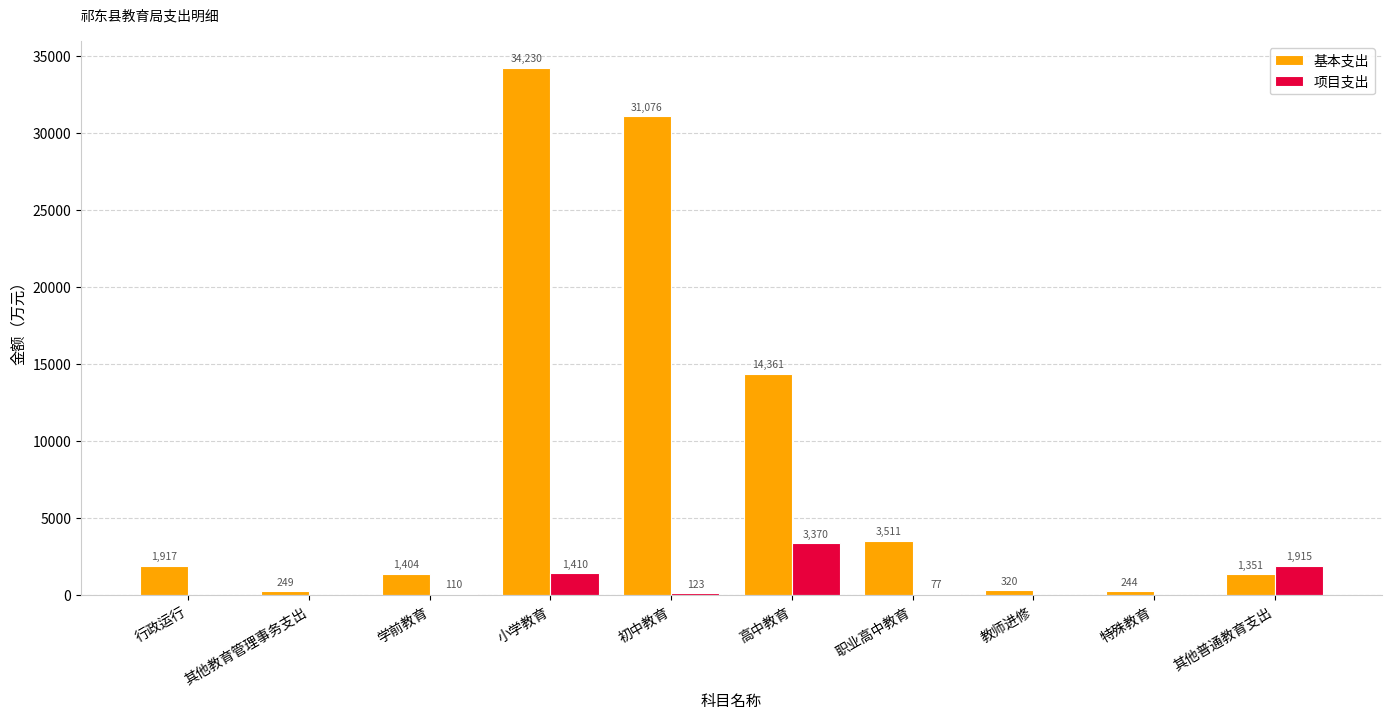

The 基本支出 series shows 14360.7 at 高中教育. True or false?

True